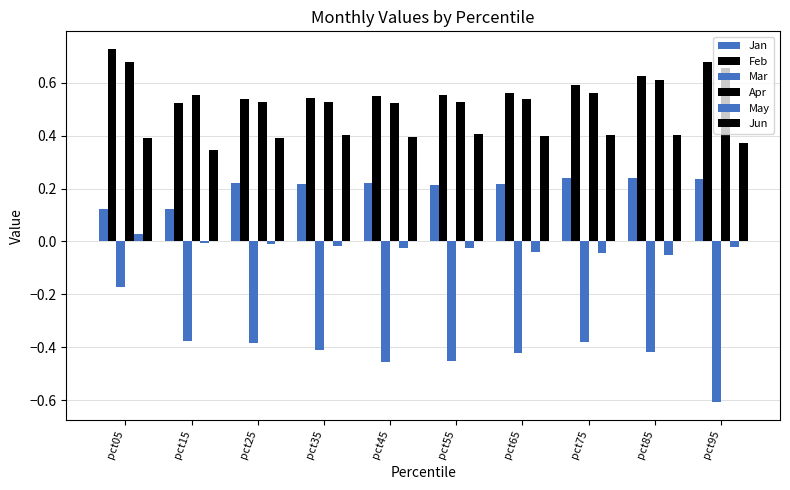

Reading left to right, list all the values displayed in this chart.

Jan: 0.1	0.1	0.2	0.2	0.2	0.2	0.2	0.2	0.2	0.2
Feb: 0.7	0.5	0.5	0.5	0.6	0.6	0.6	0.6	0.6	0.7
Mar: -0.2	-0.4	-0.4	-0.4	-0.5	-0.5	-0.4	-0.4	-0.4	-0.6
Apr: 0.7	0.6	0.5	0.5	0.5	0.5	0.5	0.6	0.6	0.7
May: 0.0	-0.0	-0.0	-0.0	-0.0	-0.0	-0.0	-0.0	-0.1	-0.0
Jun: 0.4	0.3	0.4	0.4	0.4	0.4	0.4	0.4	0.4	0.4